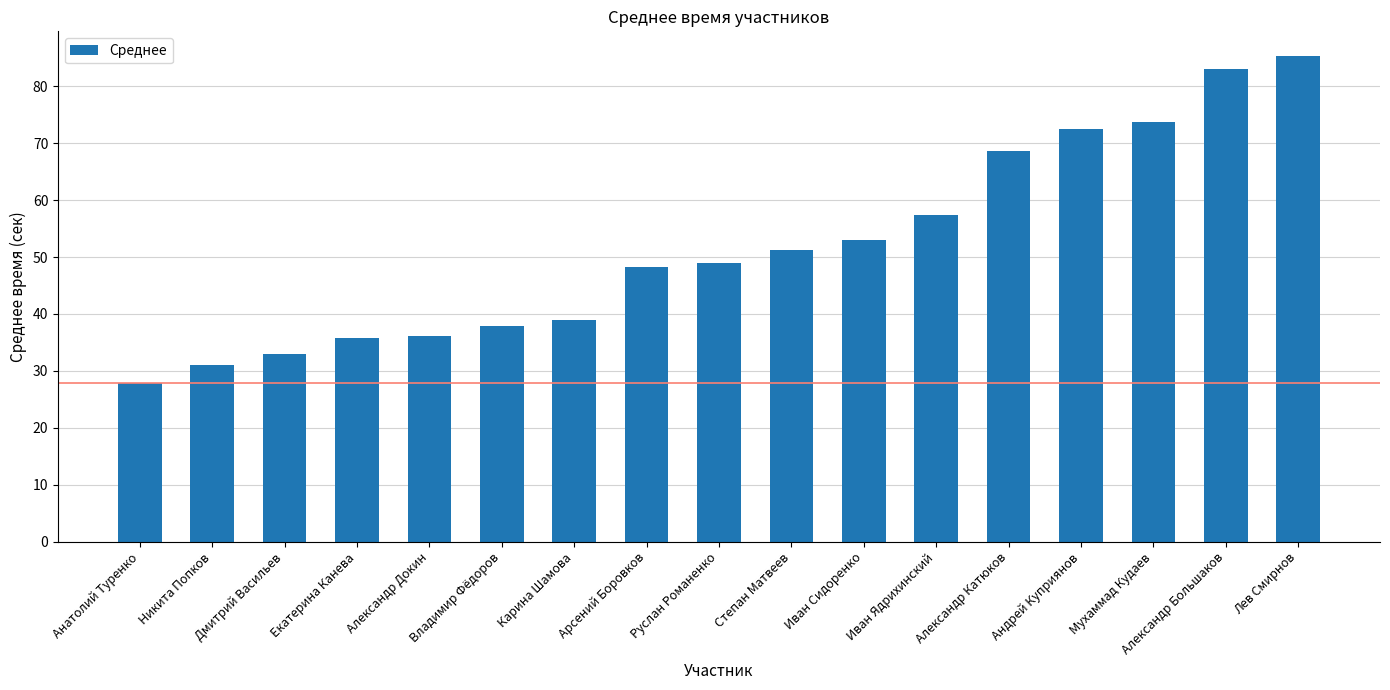

The chart shows a value of 112.1 at Лев Смирнов. True or false?

False